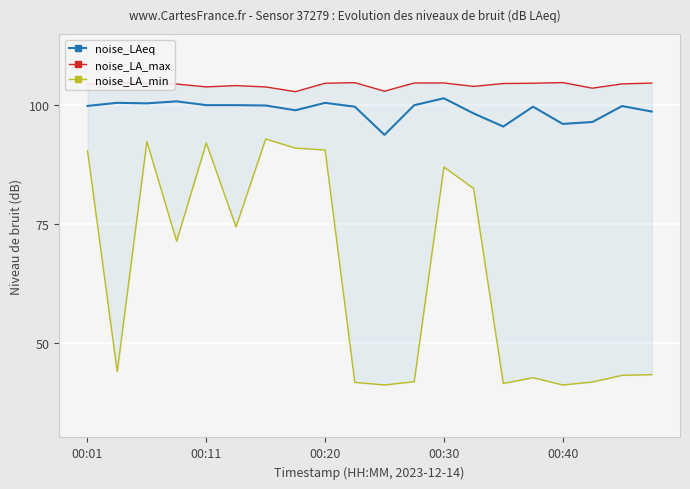

Reading right to left, transcribe all the data shown in this chart.

noise_LAeq: 98.7	99.8	96.5	96.1	99.7	95.5	98.3	101.5	100.0	93.8	99.7	100.5	98.9	99.9	100.0	100.0	100.8	100.4	100.5	99.8
noise_LA_max: 104.7	104.5	103.6	104.8	104.6	104.6	104.0	104.7	104.7	103.0	104.8	104.6	102.8	103.8	104.1	103.9	104.5	104.6	104.7	104.4
noise_LA_min: 43.2	43.1	41.7	41.1	42.6	41.4	82.5	87.0	41.8	41.1	41.6	90.6	91.0	92.9	74.3	92.0	71.3	92.3	43.9	90.4